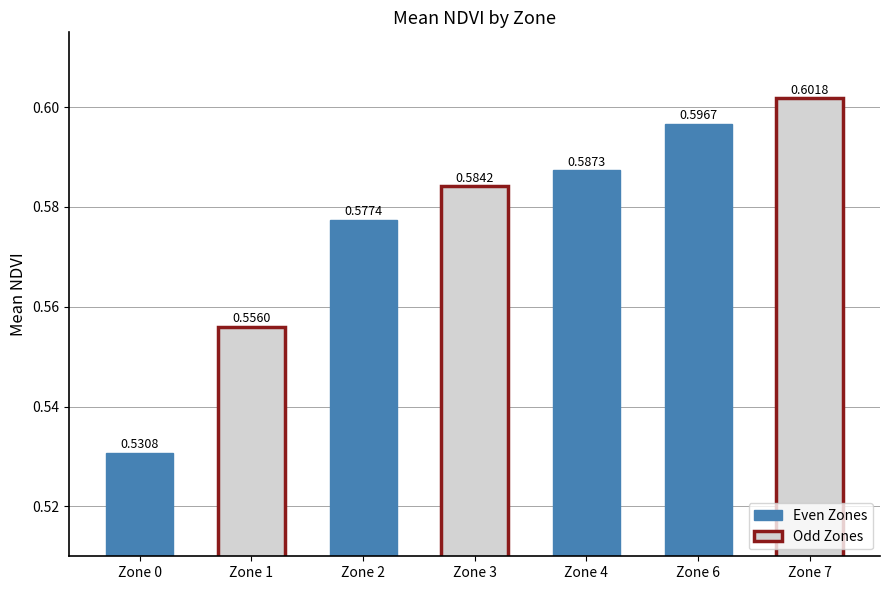

What is the minimum value shown in the chart?

0.5